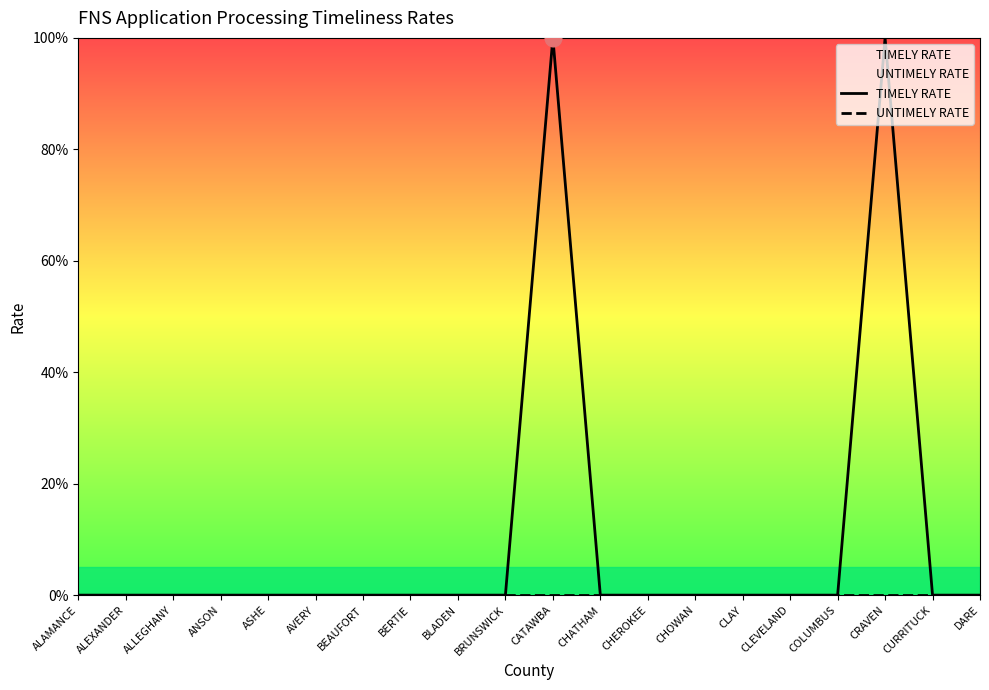

True or false: TIMELY RATE and UNTIMELY RATE cross at least once.

False